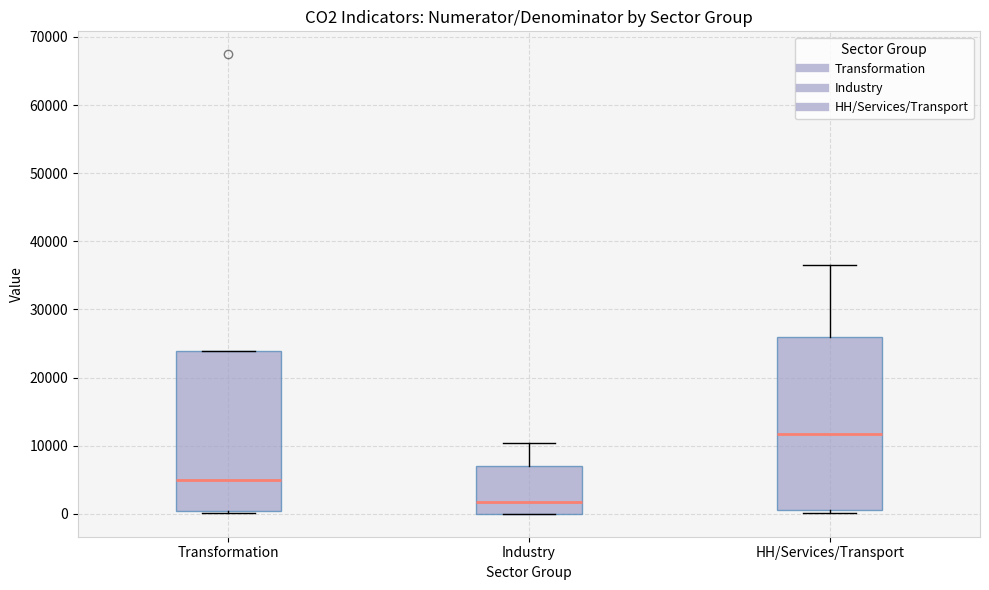

Reading left to right, transcribe this box plot: for each box, give where its median line is, the range the box spans, and where its two whiskers end, as read against the y-axis. The values are not printed on the chart, so give them approximately, as read against the axis.

Transformation: median 5000, box 0 to 24000, whiskers 0 (just below the box's lower edge) to 24000
Industry: median 2000, box 0 to 7000, whiskers 0 to 10000
HH/Services/Transport: median 12000, box 1000 to 26000, whiskers 0 to 37000